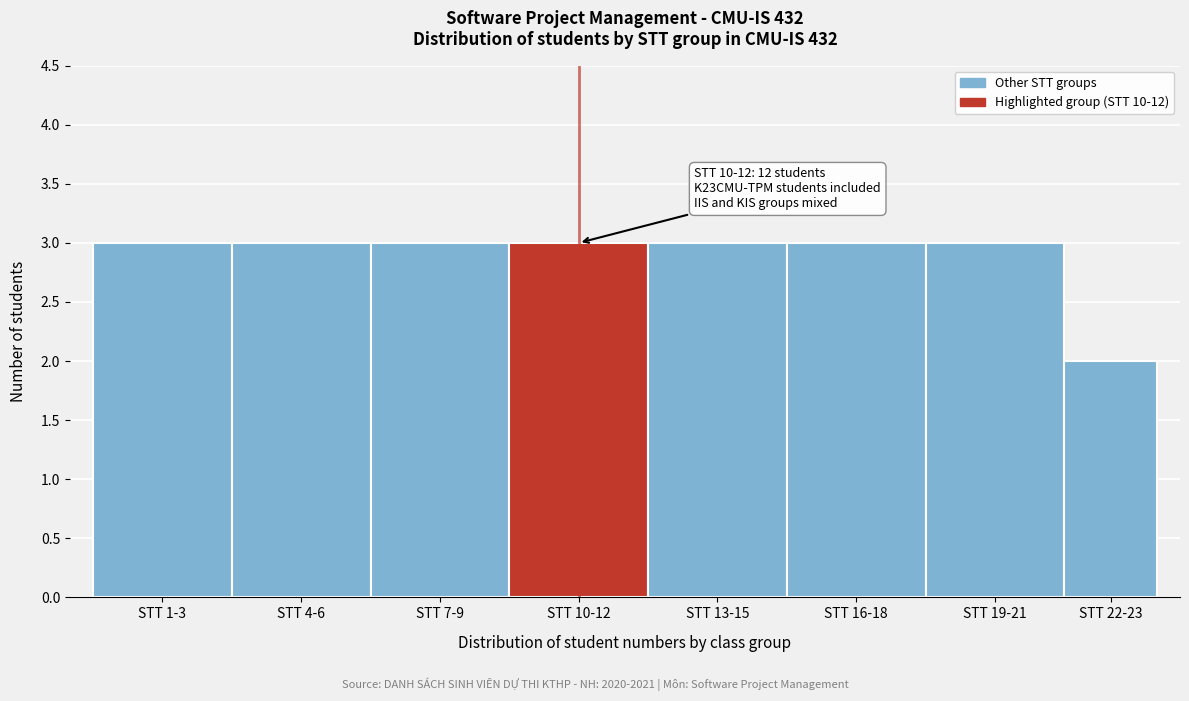

Reading left to right, what are all the values shown in this chart?

3	3	3	3	3	3	3	2